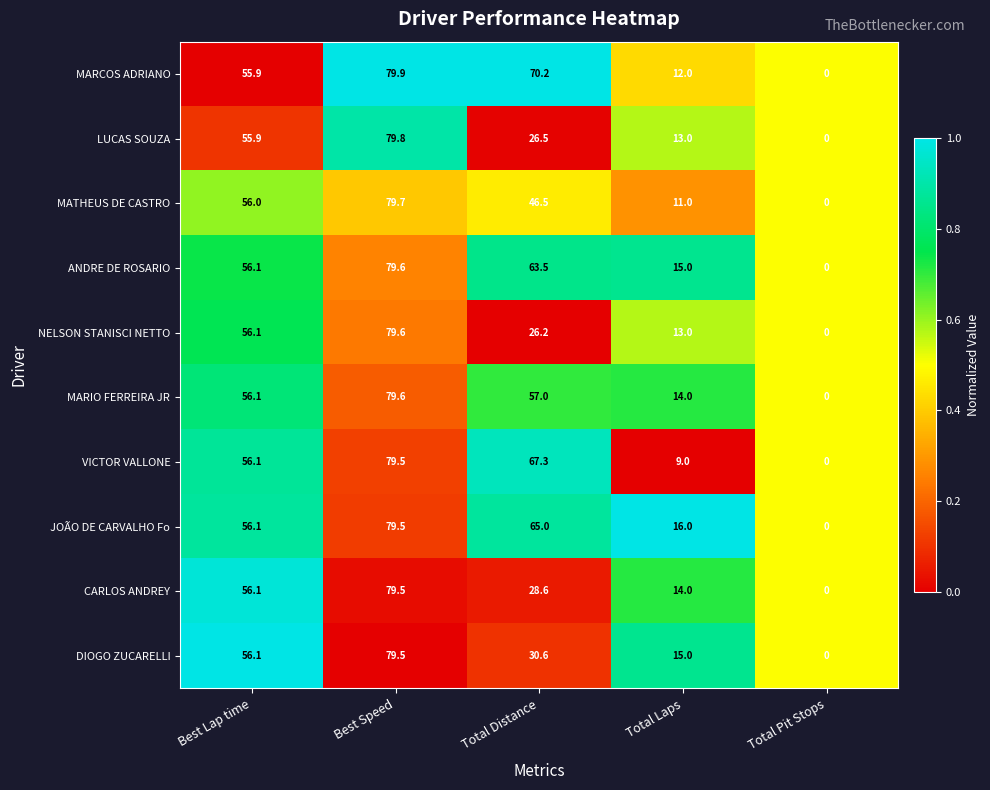

What is the greatest value displayed?

79.9